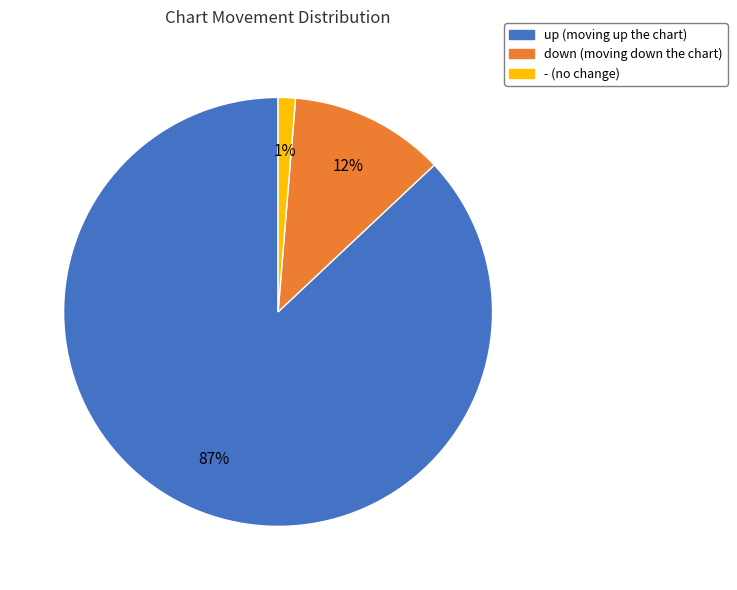

Which has a higher value, down or -?

down